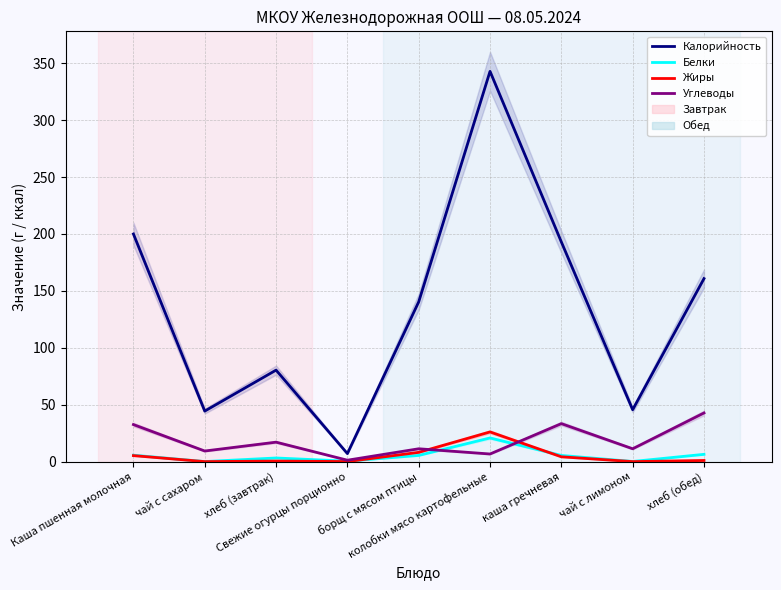

Reading right to left, list all the values displayed in this chart.

Калорийность: хлеб (обед)=160.8	чай с лимоном=45.6	каша гречневая=193.0	колобки мясо картофельные=342.9	борщ с мясом птицы=140.4	Свежие огурцы порционно=7.0	хлеб (завтрак)=80.4	чай с сахаром=44.4	Каша пшенная молочная=200.0
Белки: хлеб (обед)=6.4	чай с лимоном=0.1	каша гречневая=5.4	колобки мясо картофельные=20.8	борщ с мясом птицы=5.5	Свежие огурцы порционно=0.4	хлеб (завтрак)=3.2	чай с сахаром=0.1	Каша пшенная молочная=5.7
Жиры: хлеб (обед)=1.0	чай с лимоном=0.0	каша гречневая=4.2	колобки мясо картофельные=26.1	борщ с мясом птицы=8.2	Свежие огурцы порционно=0.1	хлеб (завтрак)=0.5	чай с сахаром=0.0	Каша пшенная молочная=5.3
Углеводы: хлеб (обед)=42.8	чай с лимоном=11.3	каша гречневая=33.4	колобки мясо картофельные=6.7	борщ с мясом птицы=11.3	Свежие огурцы порционно=1.2	хлеб (завтрак)=17.1	чай с сахаром=9.3	Каша пшенная молочная=32.5